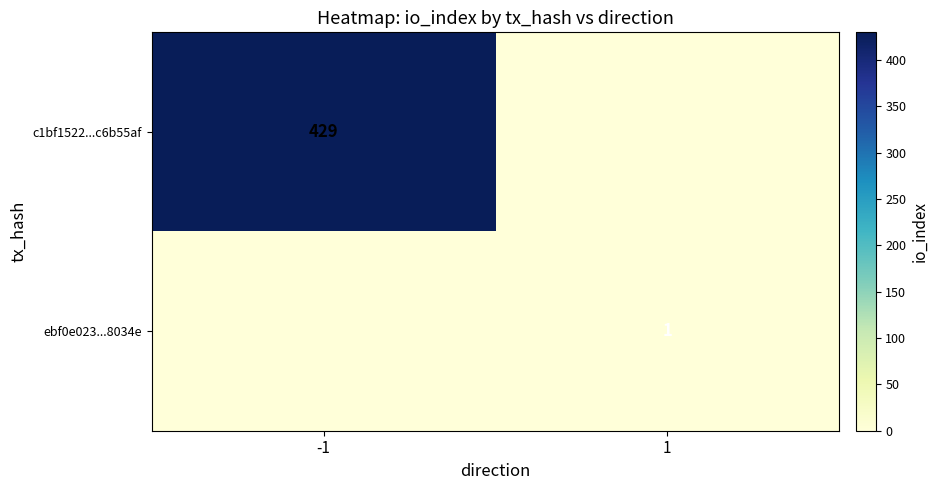

How many series are shown in this chart?

2